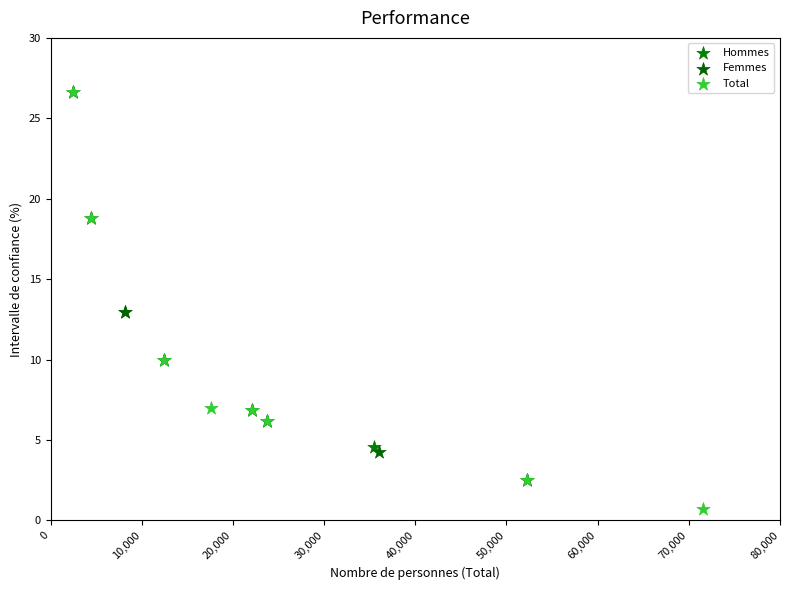

Which series contains the lowest Y value?

Total